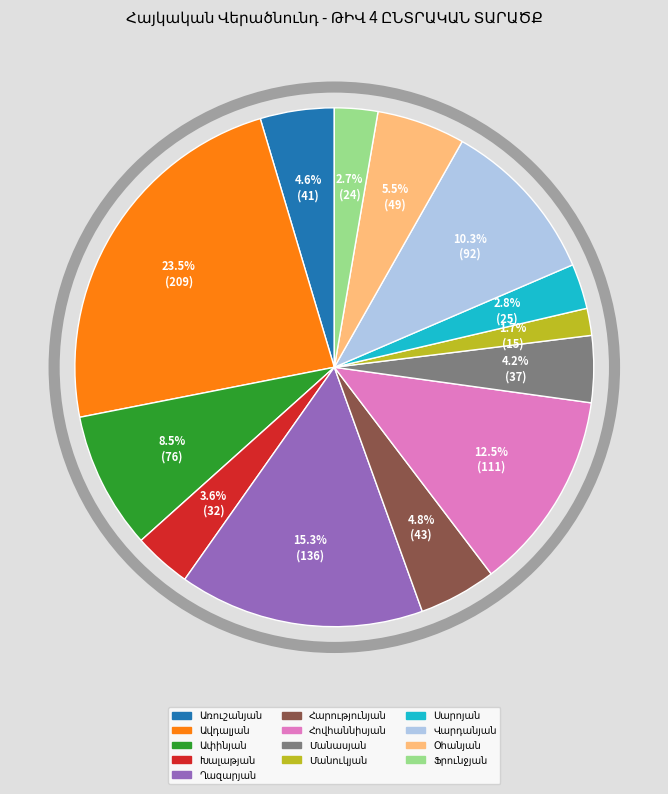

Is there any slice that represents more than half of the pie?

No